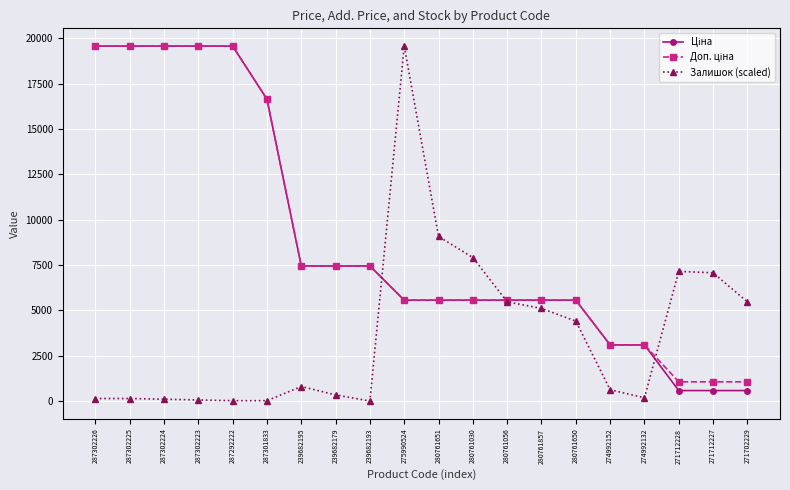

At how many categories does at least one series exceed 16039?

7